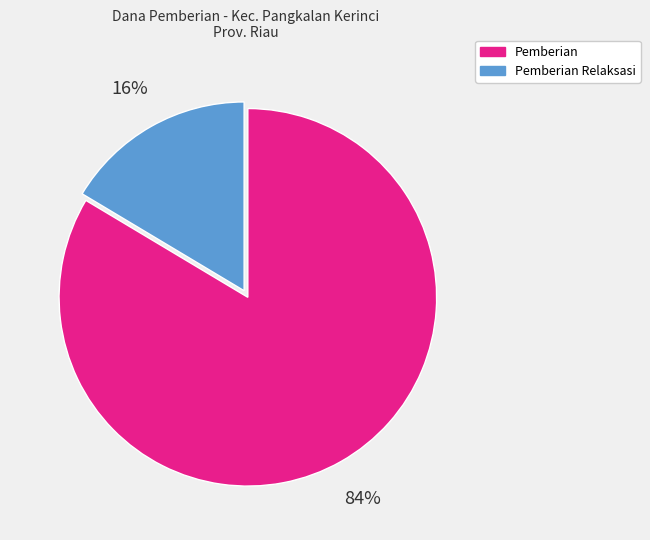

To the nearest percent, what is the average slice percentage?

50%